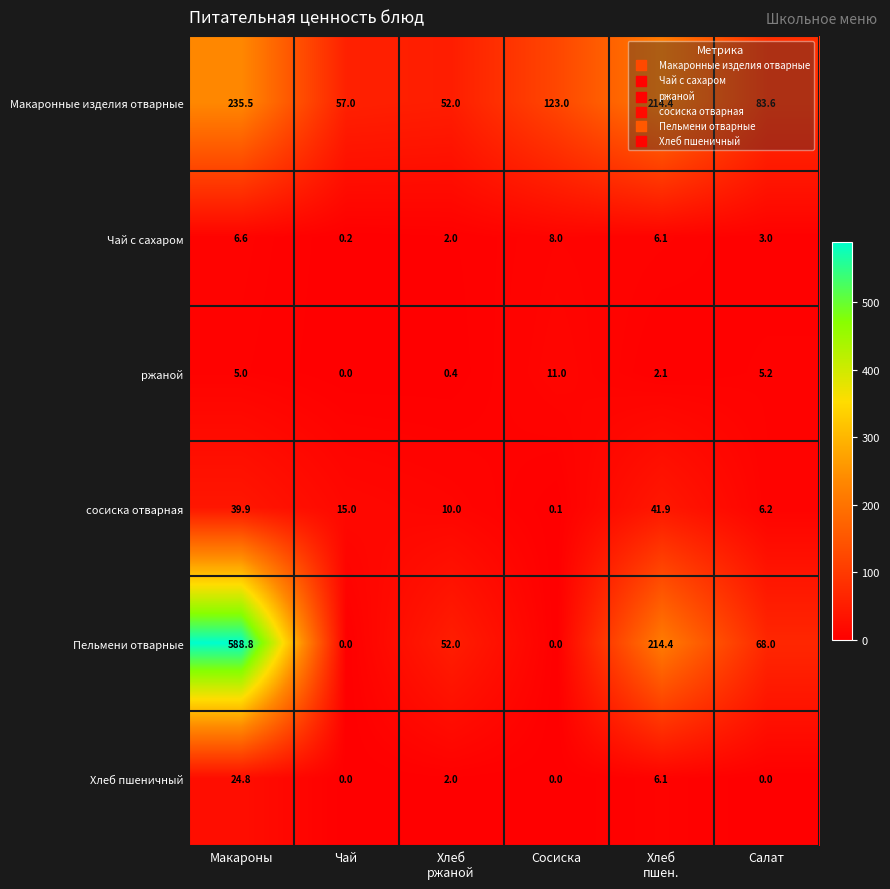

List the series in order of their peak value, highest first.

Пельмени отварные, Макаронные изделия отварные, сосиска отварная, Хлеб пшеничный, ржаной, Чай с сахаром